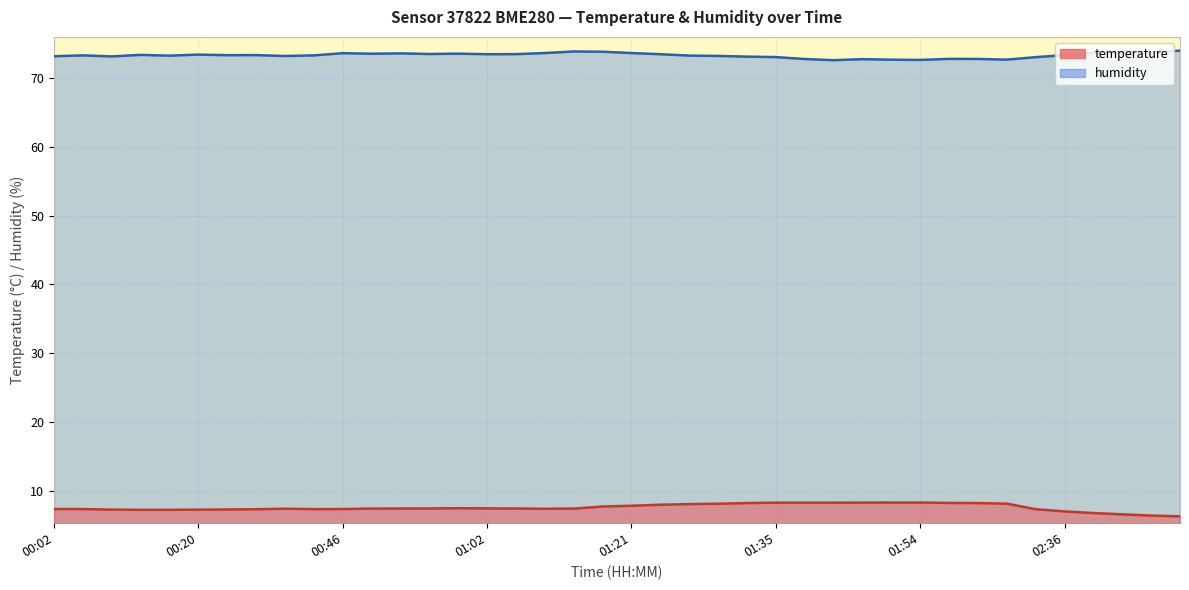

Read the humidity value at 00:12.

73.2